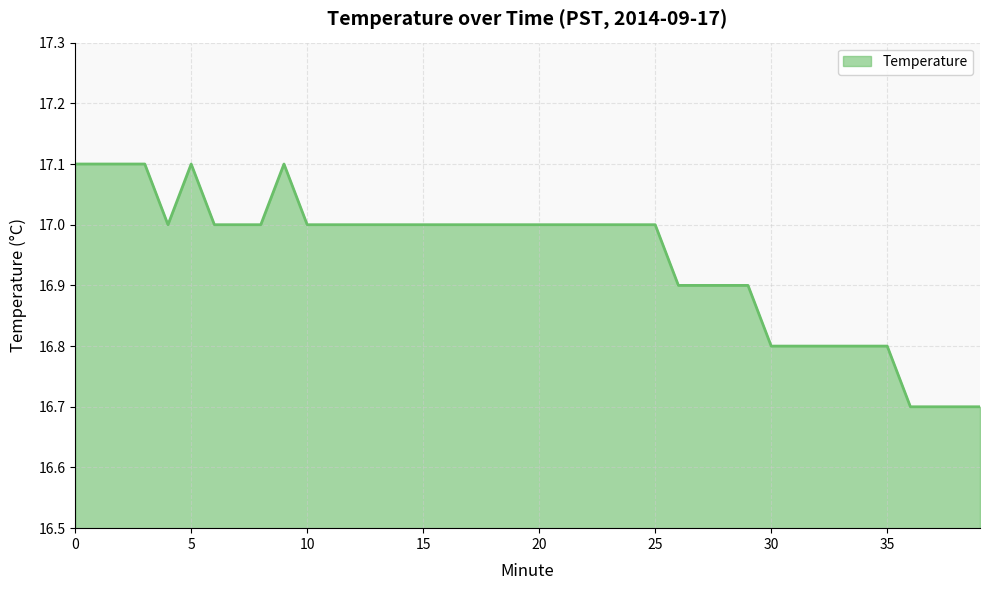

What is the smallest value displayed?

16.7